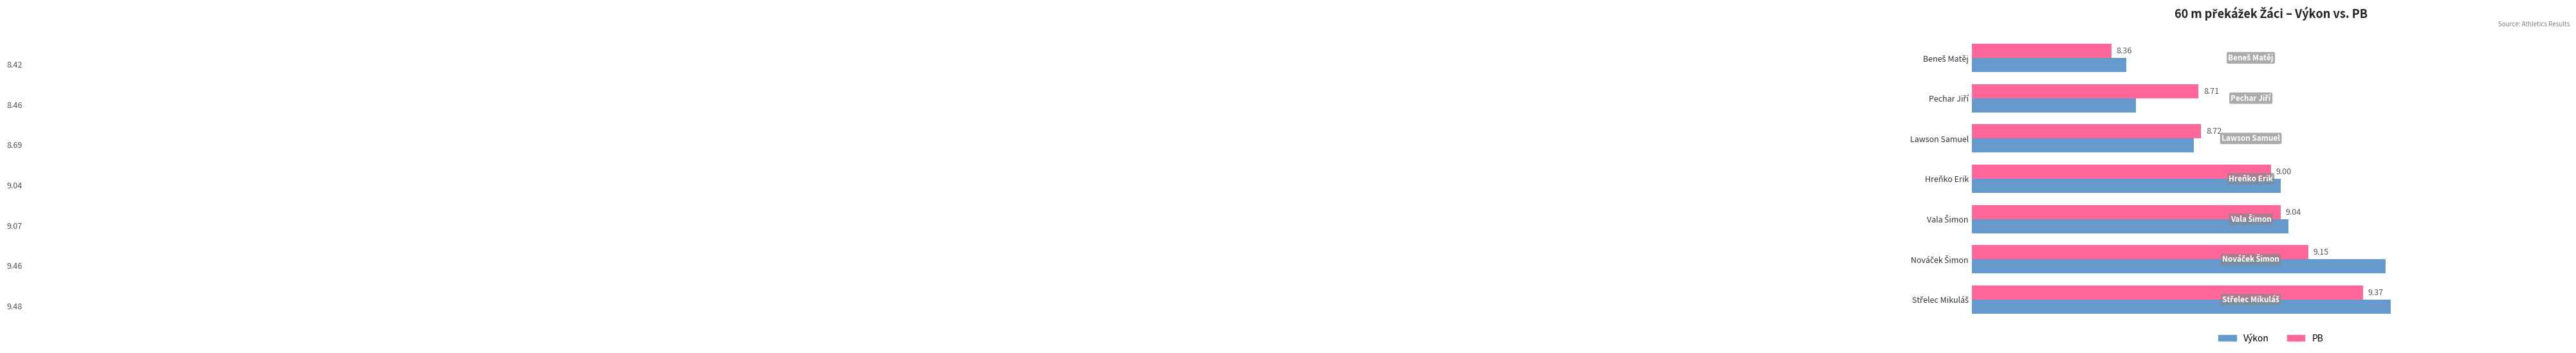

What is the lowest value of the Výkon series?

8.4